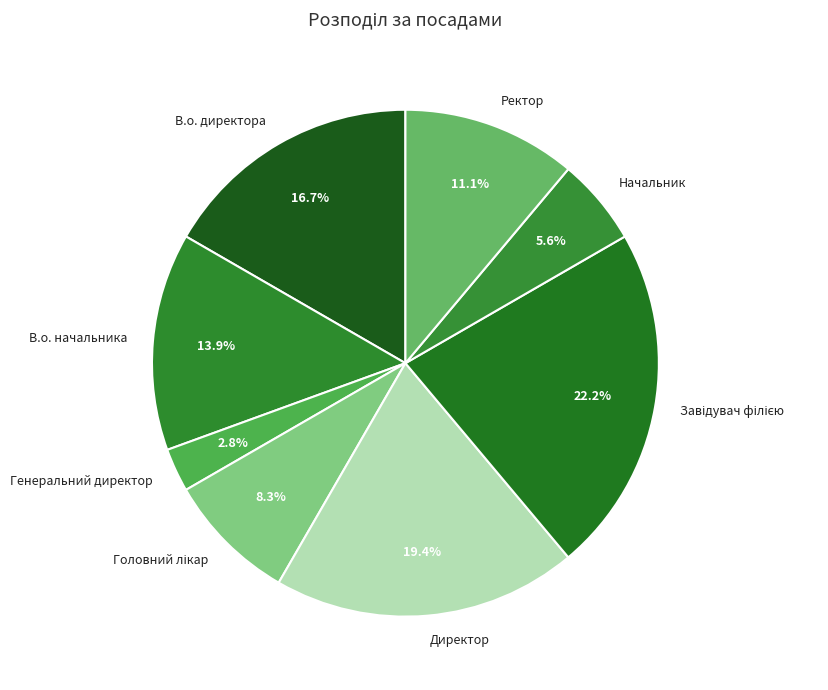

Is there any slice that represents more than half of the pie?

No